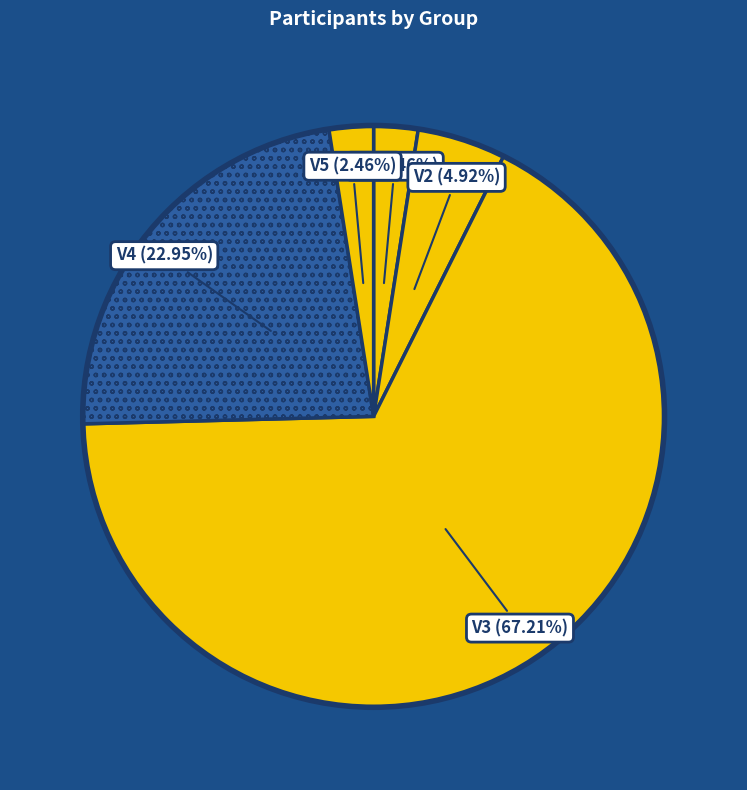

Which has a higher value, V2 or V5?

V2